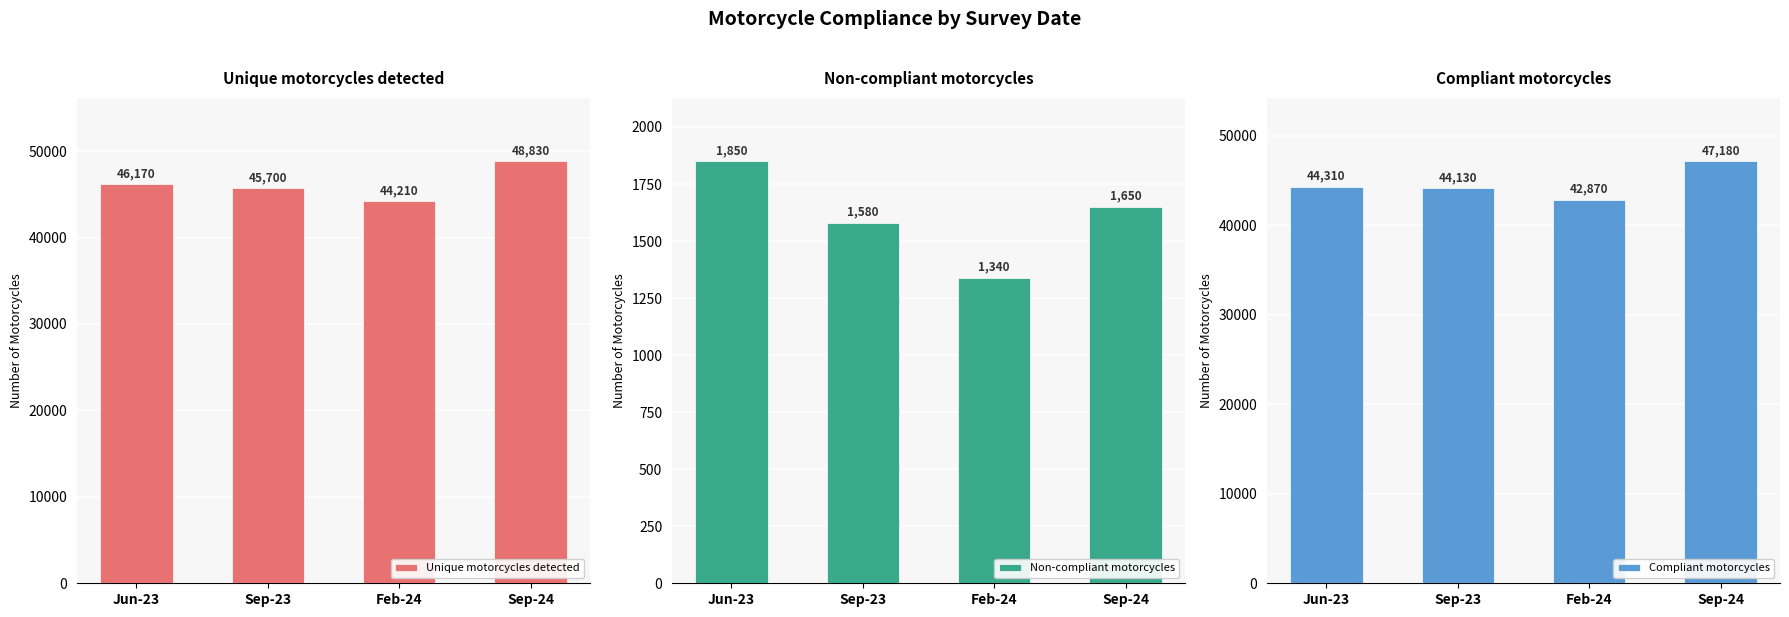

What position from the right is Sep-23?

3